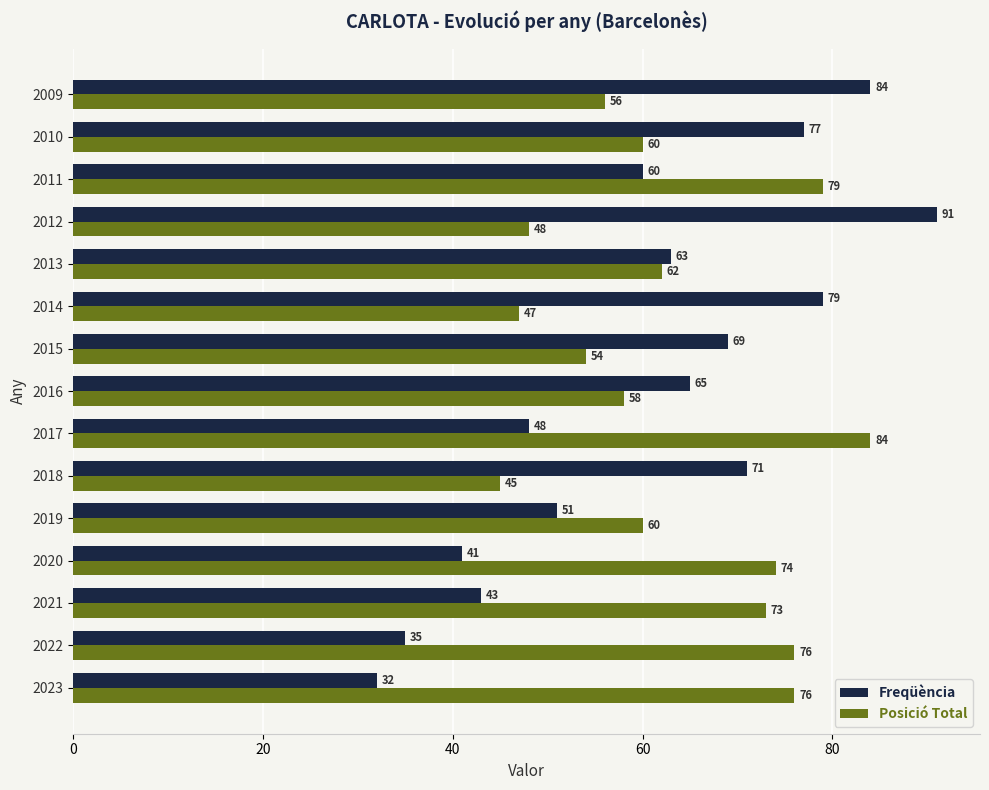

Rank the series by their maximum value, from lowest to highest.

Posició Total, Freqüència